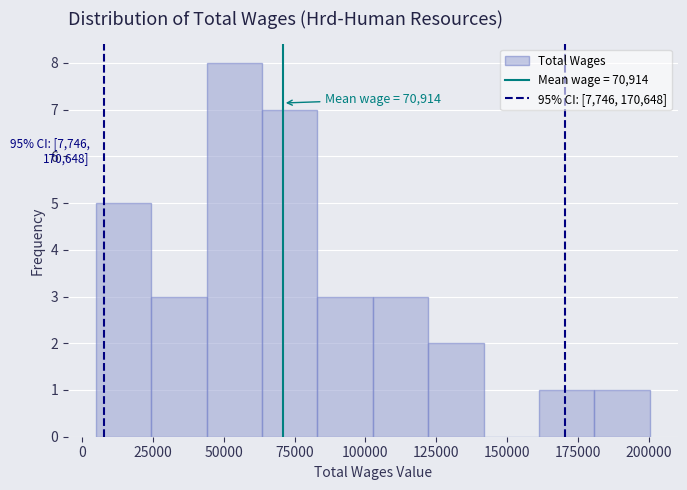

Read against the x-axis, roughly where is the centre of the tallest bar?

55000